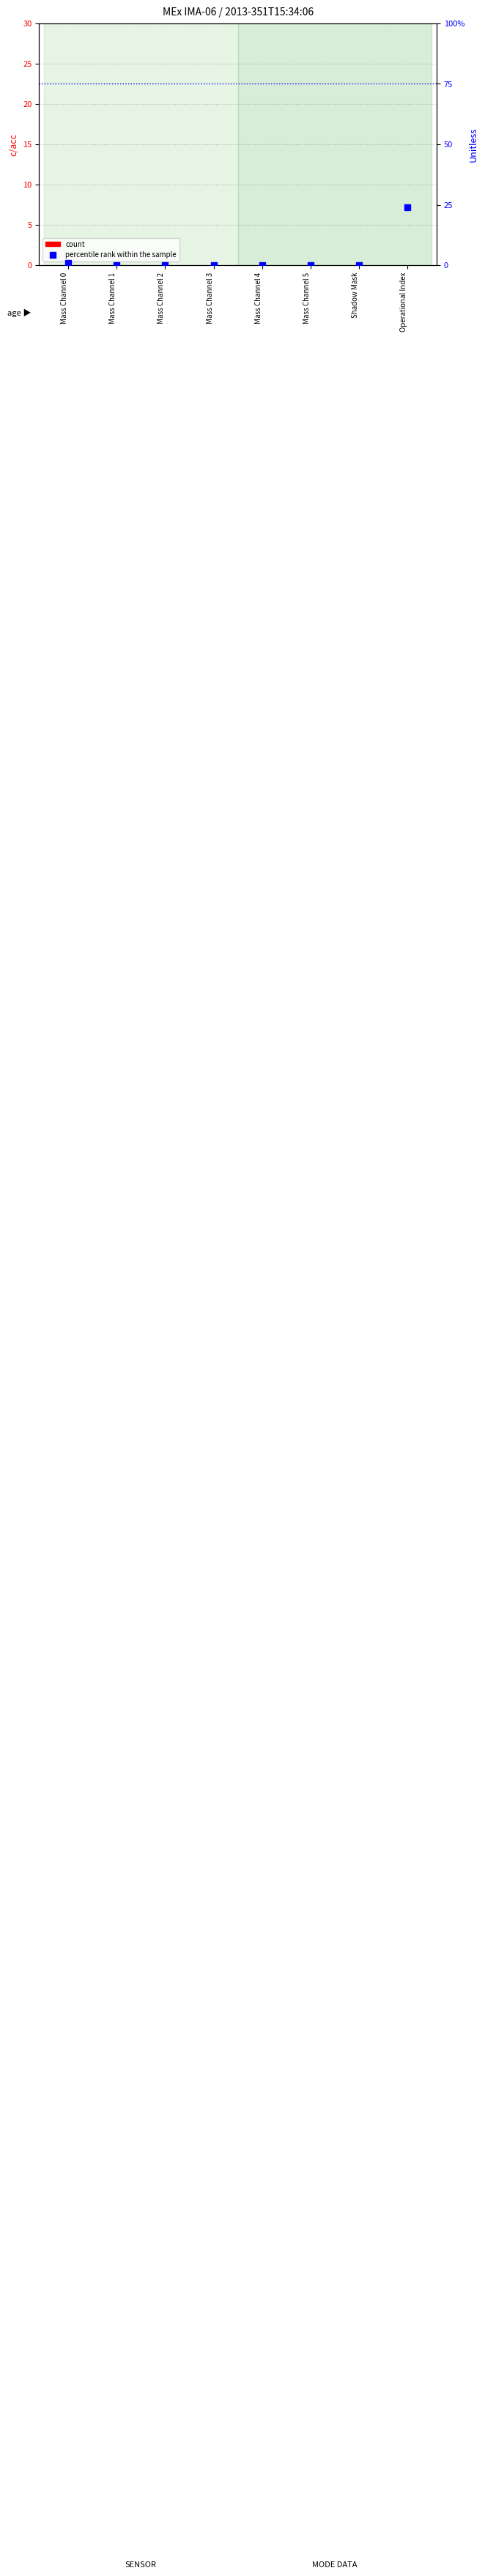

Reading right to left, list all the values displayed in this chart.

count: 0	0	0	0	0	0	0	0
percentile rank within the sample: 24	0	0	0	0	0	0	1